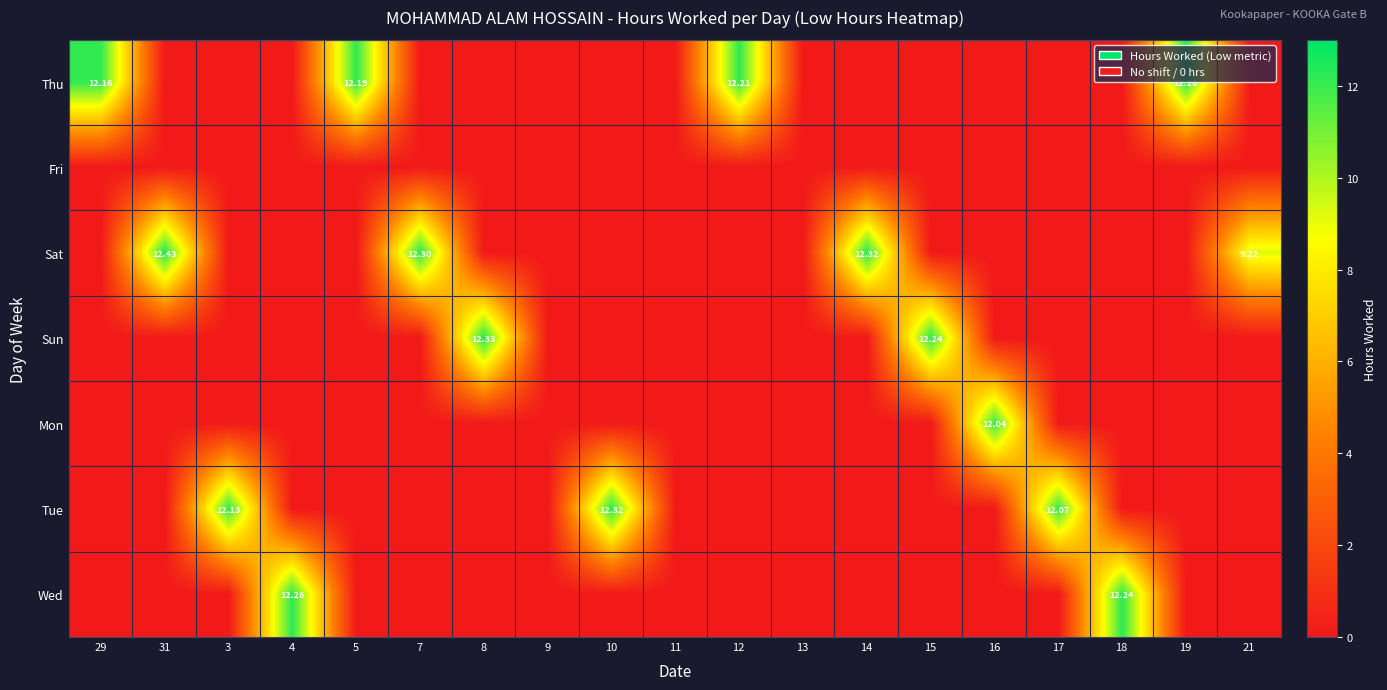

At how many categories does at least one series exceed 3?

16